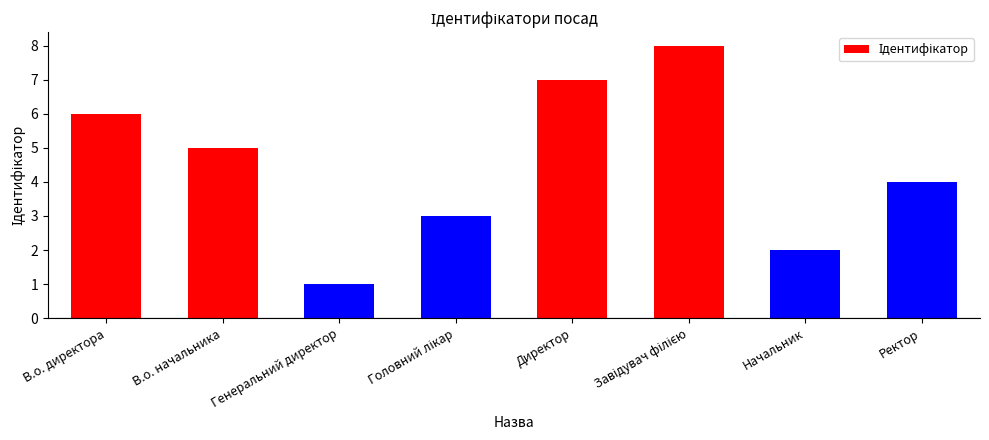

Is it true that the value at В.о. начальника is 5?

True